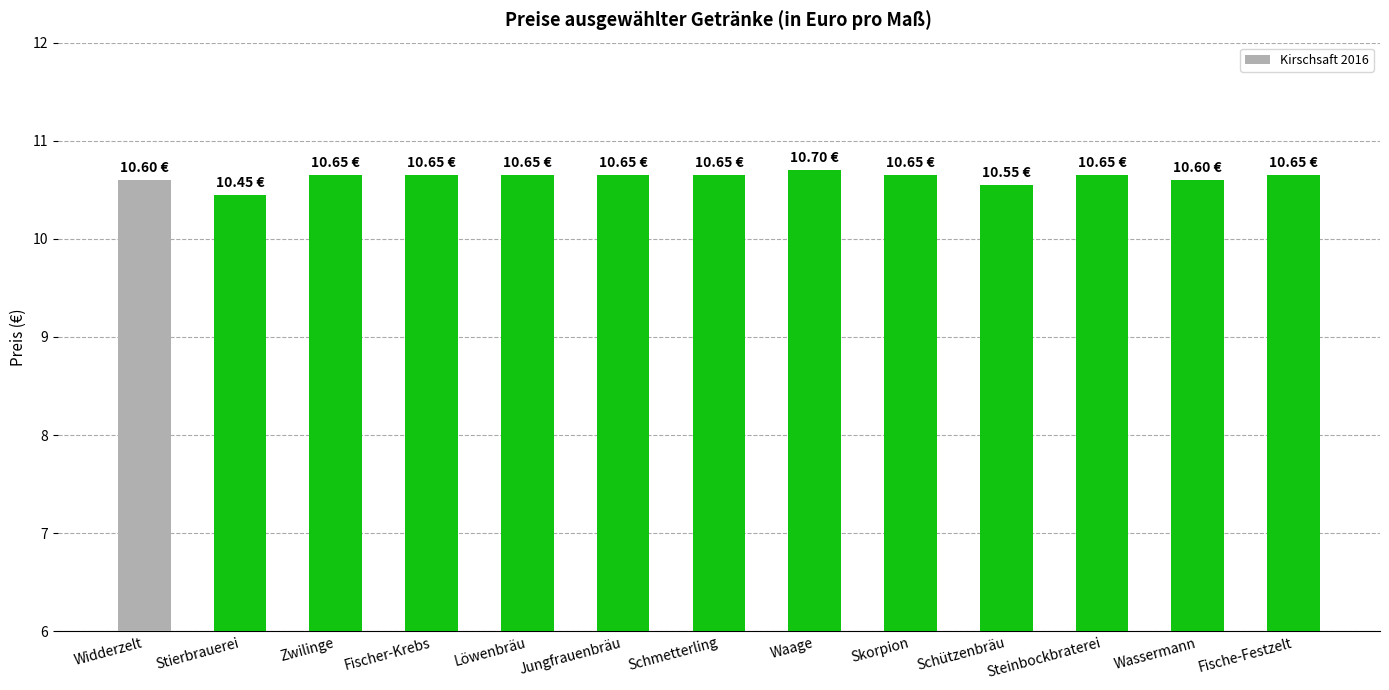

Between Skorpion and Wassermann, which is larger?

Skorpion